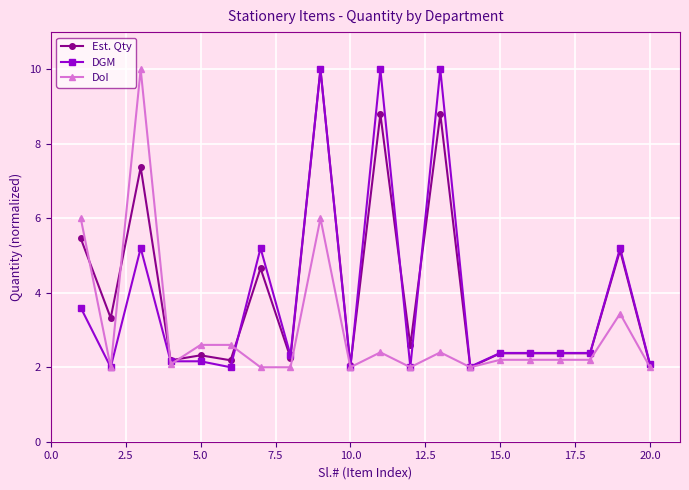

What is the difference between the maximum and minimum values in the DoI series?

8.0